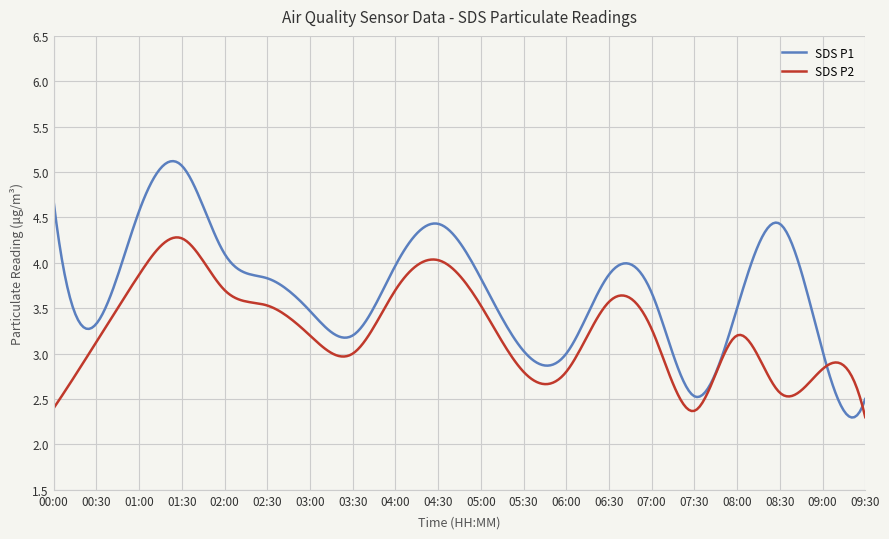

Which series has the largest total across all categories?

SDS P1